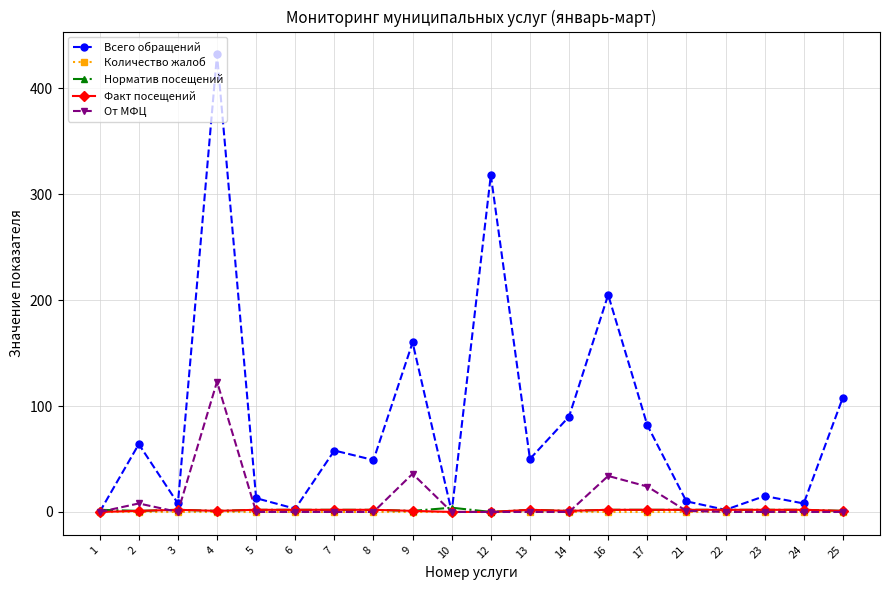

The Всего обращений series shows 83 at 13. True or false?

False